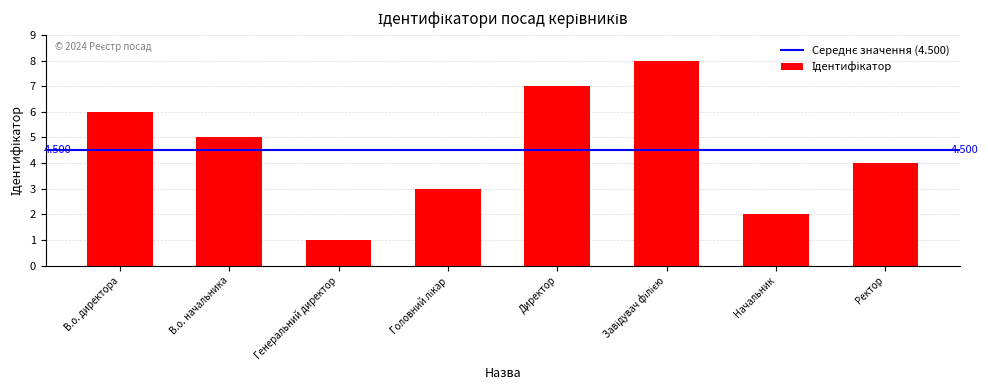

Reading left to right, list all the values displayed in this chart.

6	5	1	3	7	8	2	4